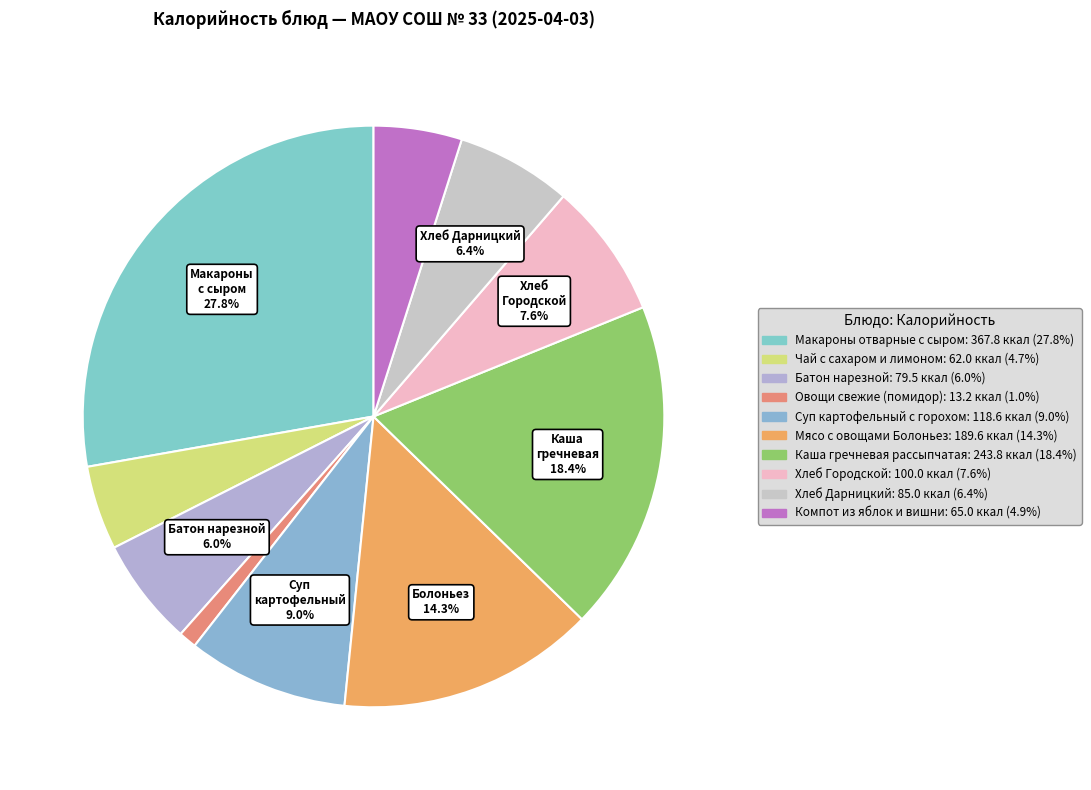

The Чай с сахаром и лимоном slice represents 5% of the pie. True or false?

True